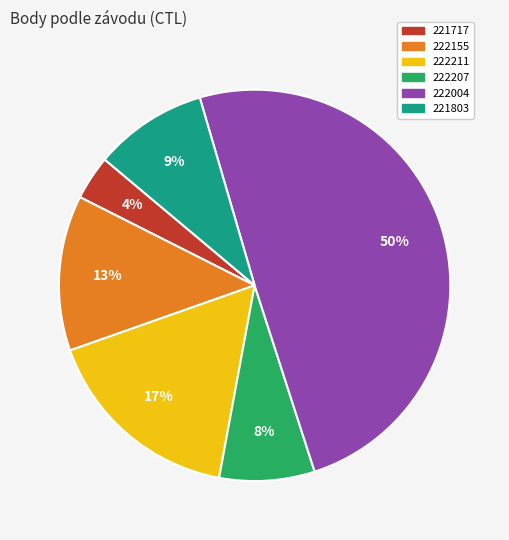

To the nearest percent, what is the average slice percentage?

17%